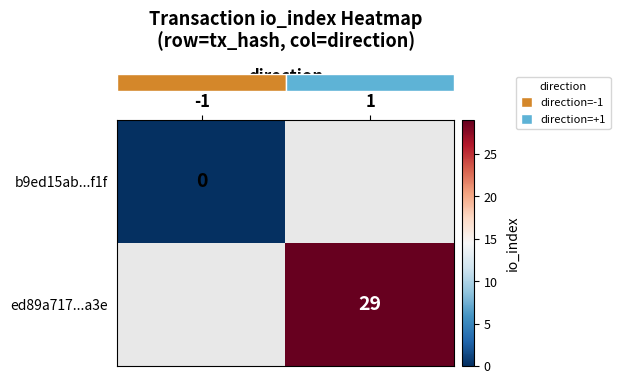

Which category has the highest value in the row_0 series?

-1